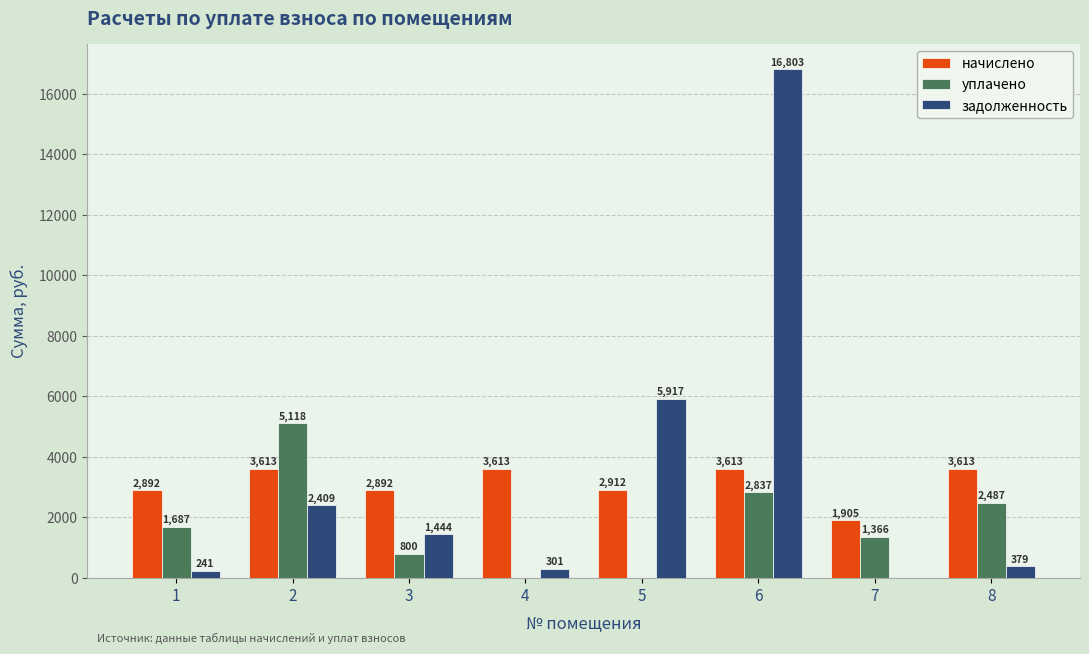

At which category is the sum across all series the highest?

6